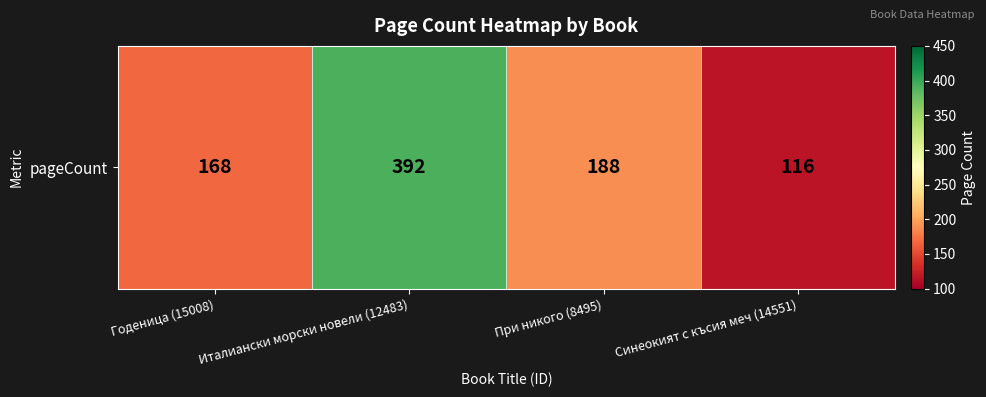

Rank the categories by value from highest to lowest.

Италиански морски новели (12483), При никого (8495), Годеница (15008), Синеокият с късия меч (14551)